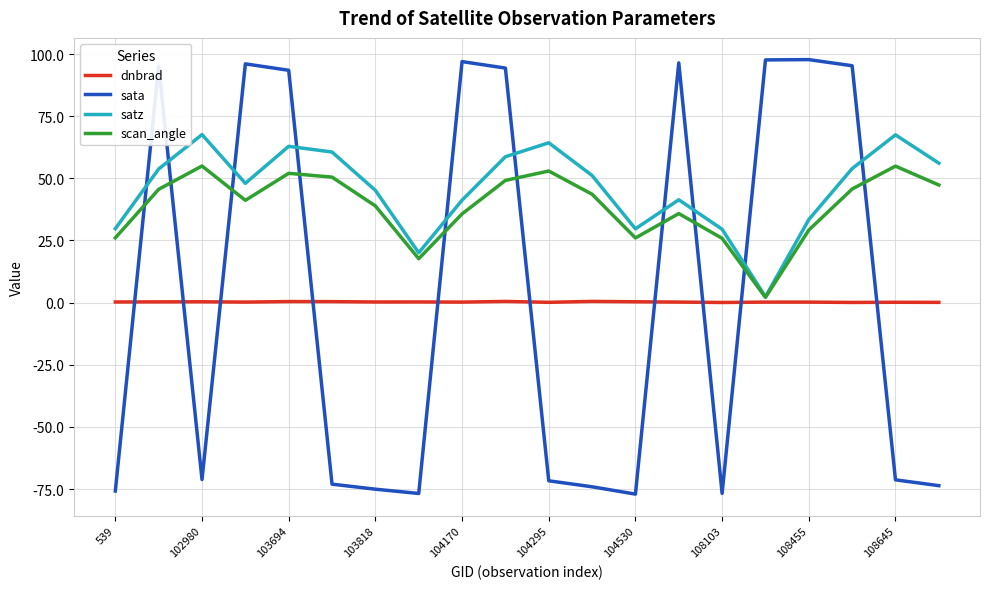

True or false: scan_angle and sata intersect in this chart.

True